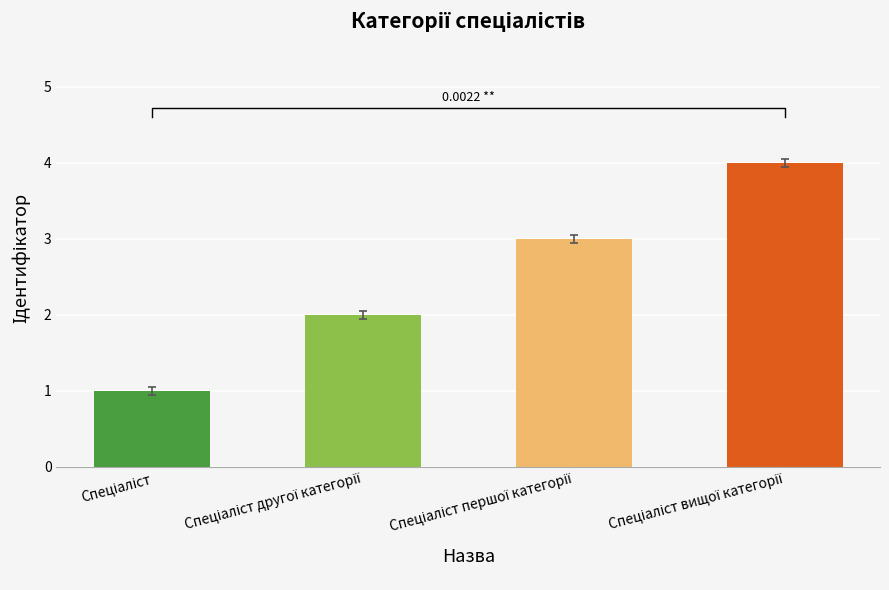

Is it true that the value at Спеціаліст вищої категорії is 2?

False